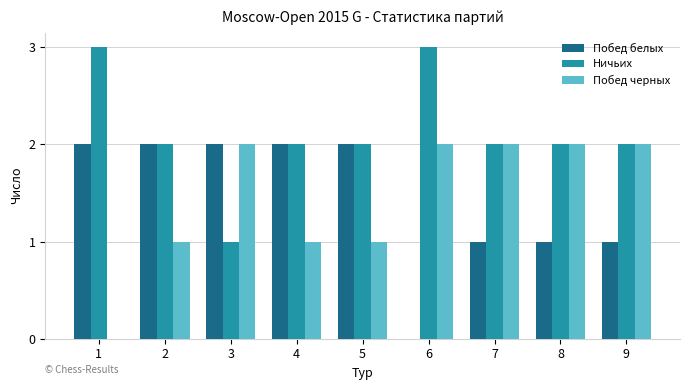

Is it true that Ничьих equals 0 at 3?

False